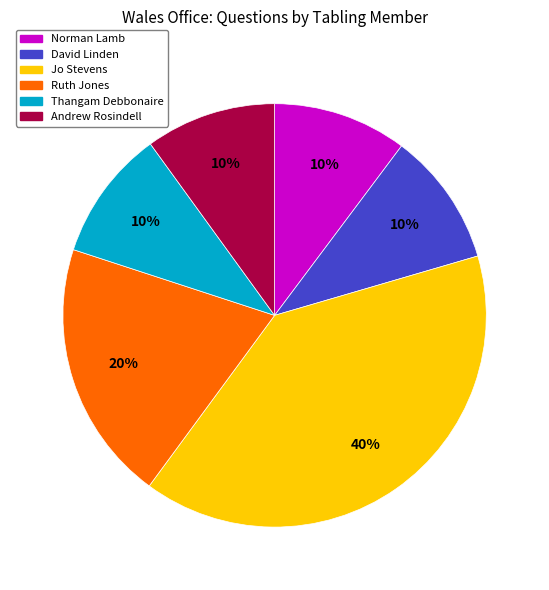

Does any single category account for the majority?

No